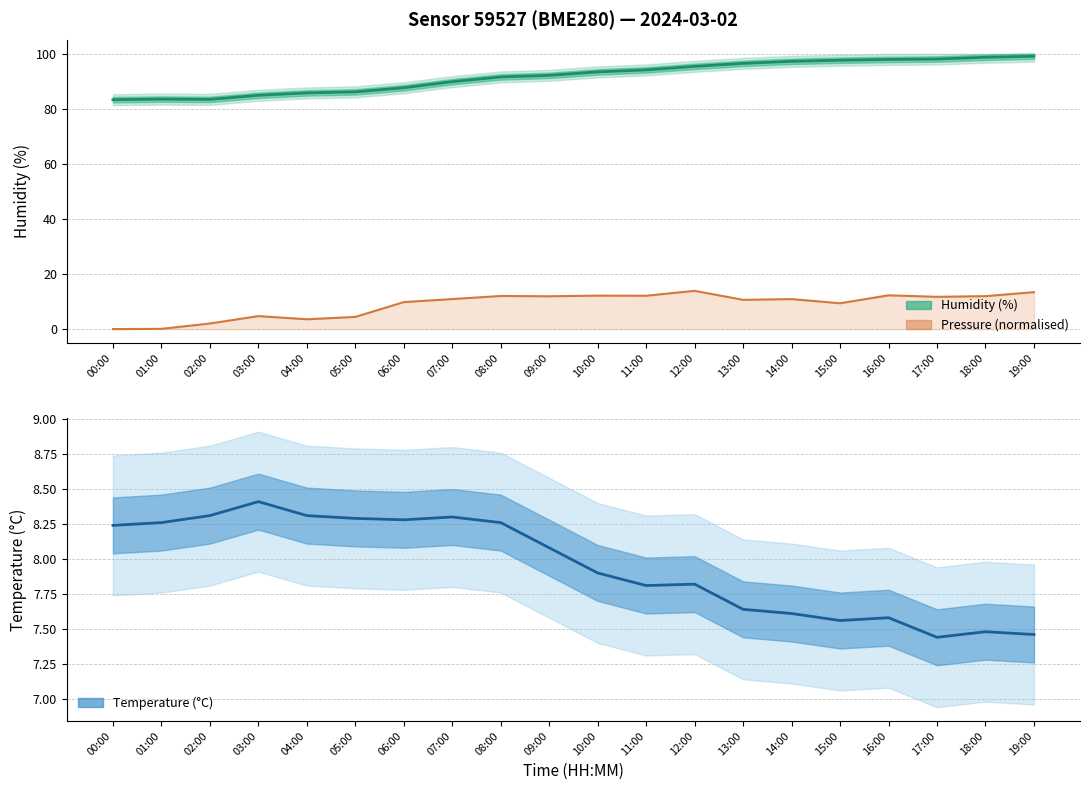

Reading left to right, extract all data points from this chart.

humidity: 83.3	83.5	83.5	84.9	85.8	86.2	87.7	89.9	91.6	92.2	93.4	94.2	95.4	96.5	97.3	97.7	98.0	98.1	98.8	99.1
pressure (scaled): 0.0	0.1	2.0	4.7	3.6	4.4	9.8	10.9	12.0	11.9	12.2	12.1	13.9	10.6	10.9	9.4	12.3	11.7	12.0	13.4
temperature: 8.2	8.3	8.3	8.4	8.3	8.3	8.3	8.3	8.3	8.1	7.9	7.8	7.8	7.6	7.6	7.6	7.6	7.4	7.5	7.5